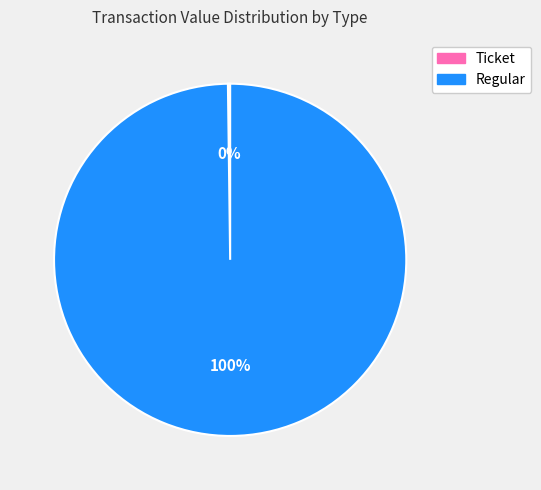

Which category accounts for the majority?

Regular